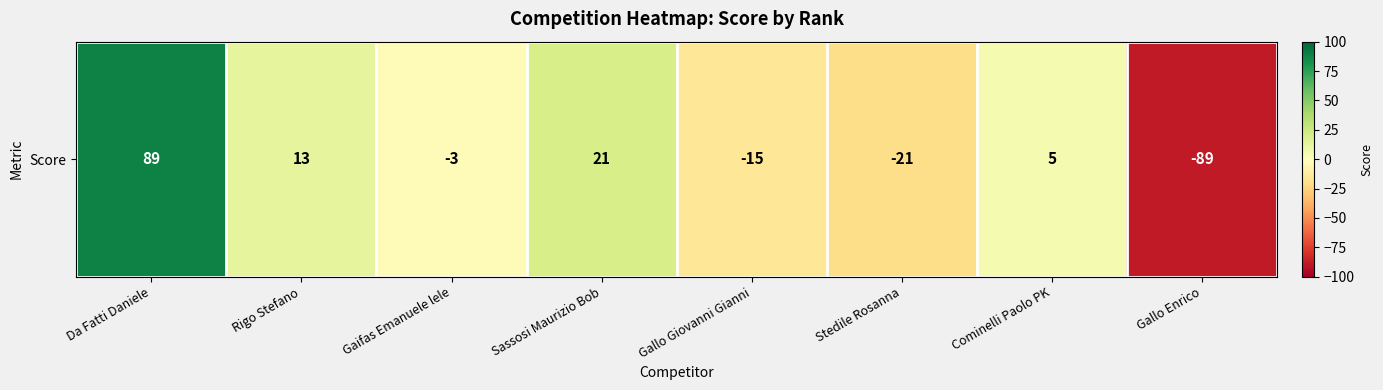

What is the change in value from Da Fatti Daniele to Sassosi Maurizio Bob?

-68